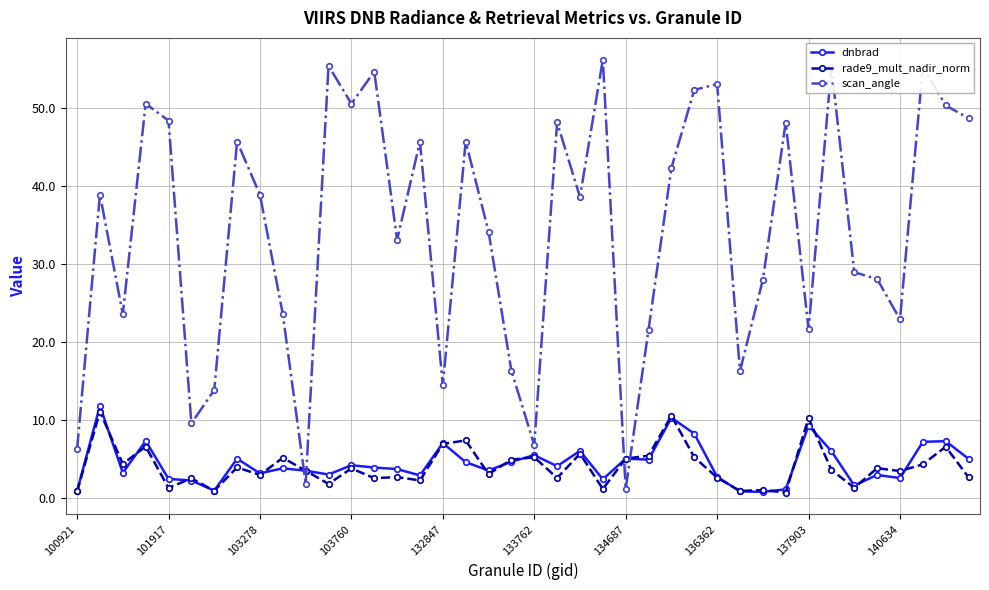

What is the greatest value displayed?

56.2